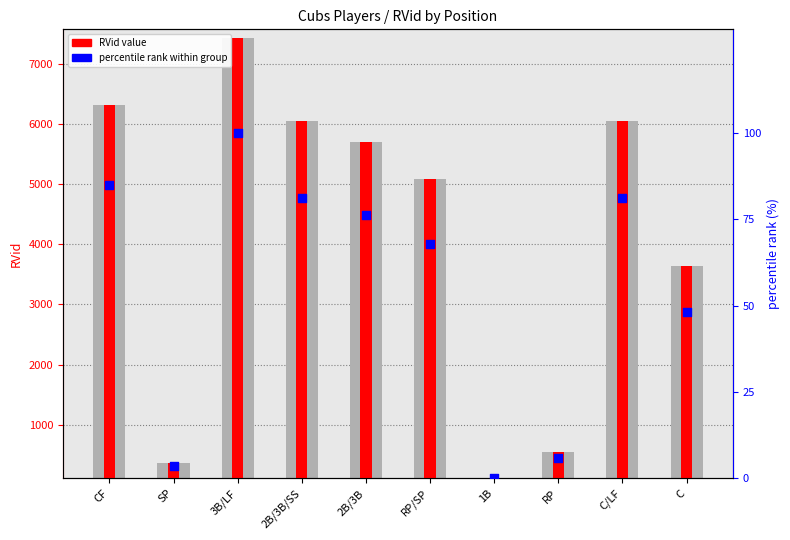

At which category is the sum across all series the highest?

3B/LF